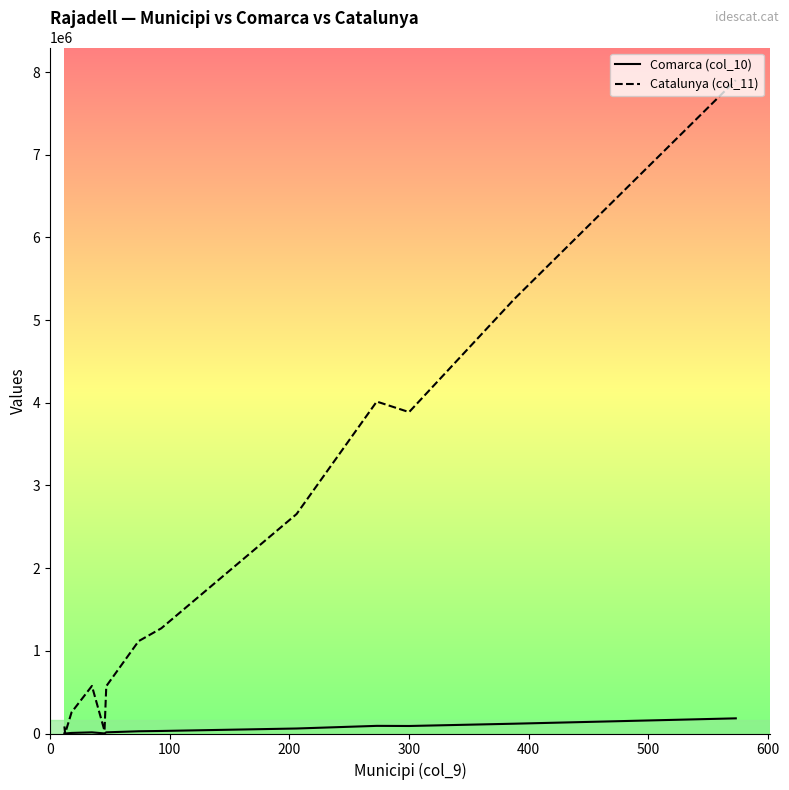

What is the average value of the Catalunya (col_11) series?

2627643.5